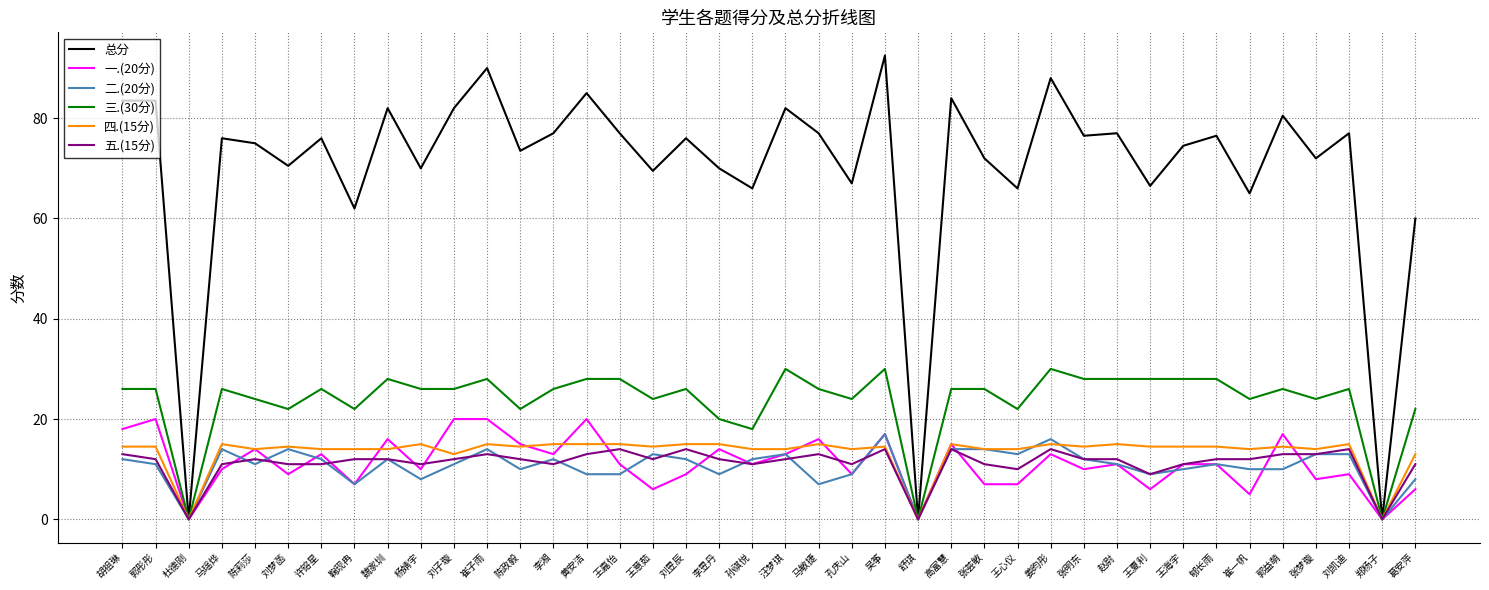

What is the difference between the 总分 values at 陈政毅 and 王心仪?

7.5